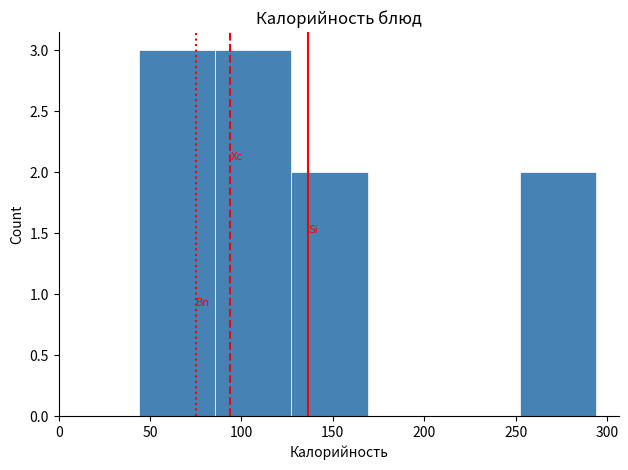

What is the height of the bar covering 125 to 170 on the x-axis? Neither the bar edges nor the heights are printed on the chart, so give them approximately, as read against the axes.

2